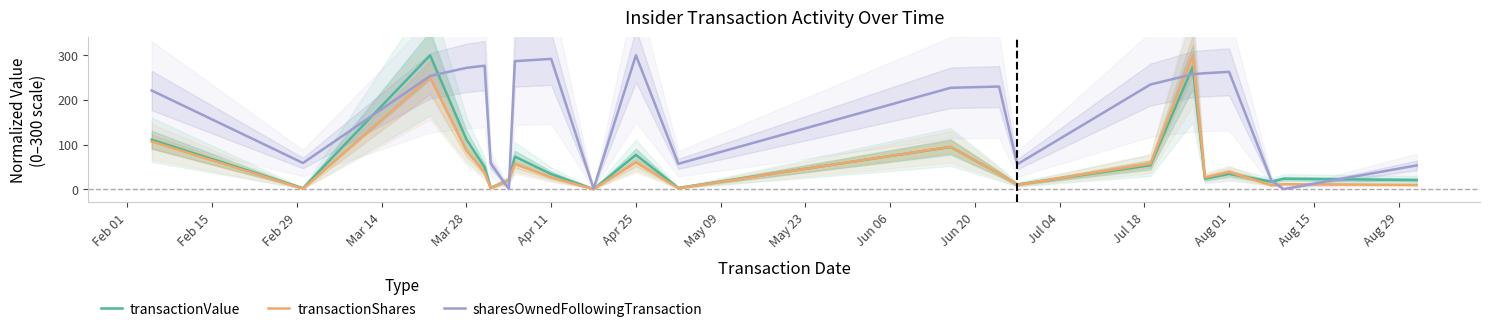

The transactionShares series shows 26.0 at Apr 11. True or false?

True